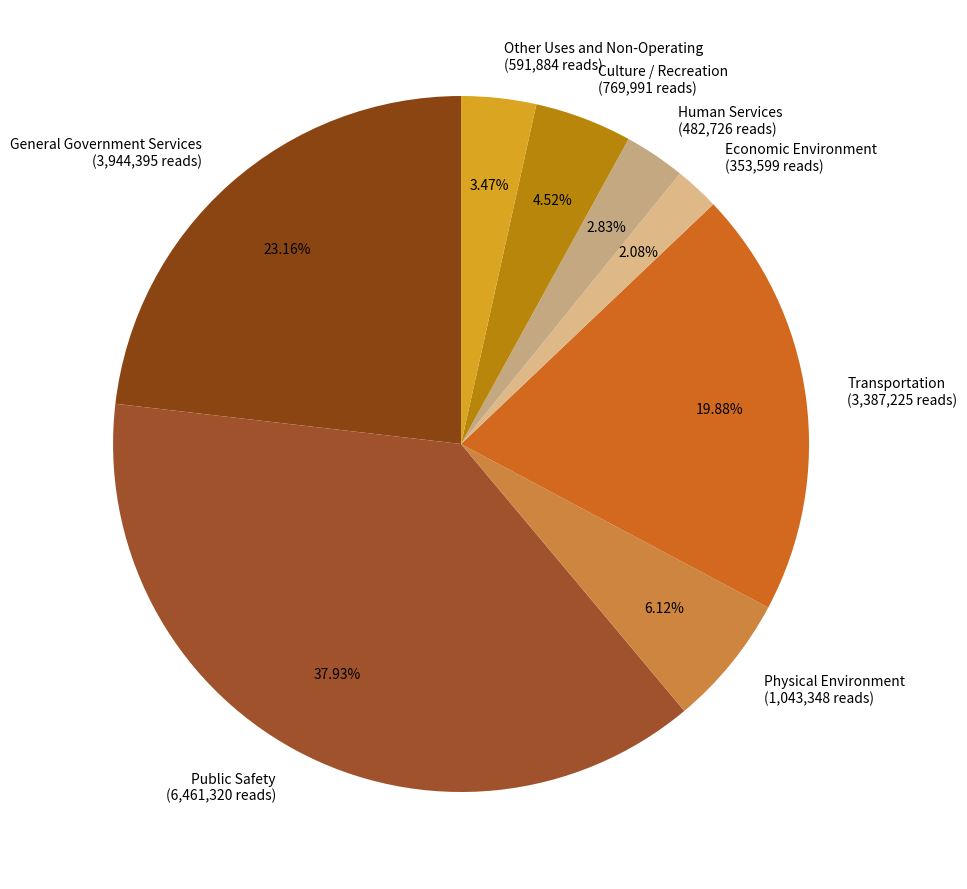

Which slice is the smallest?

Economic Environment